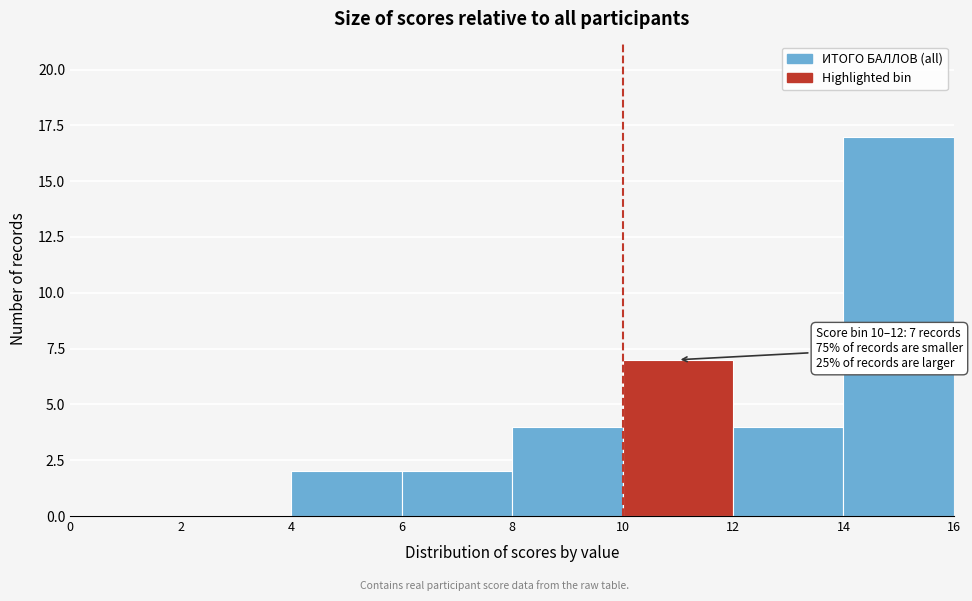

Which range on the x-axis has the tallest bar?

14 to 16